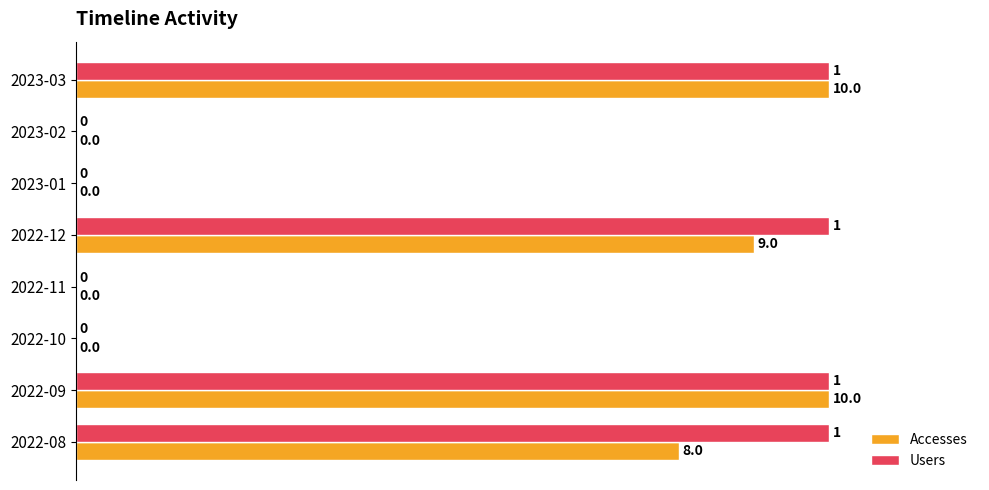

What is the greatest value displayed?

100